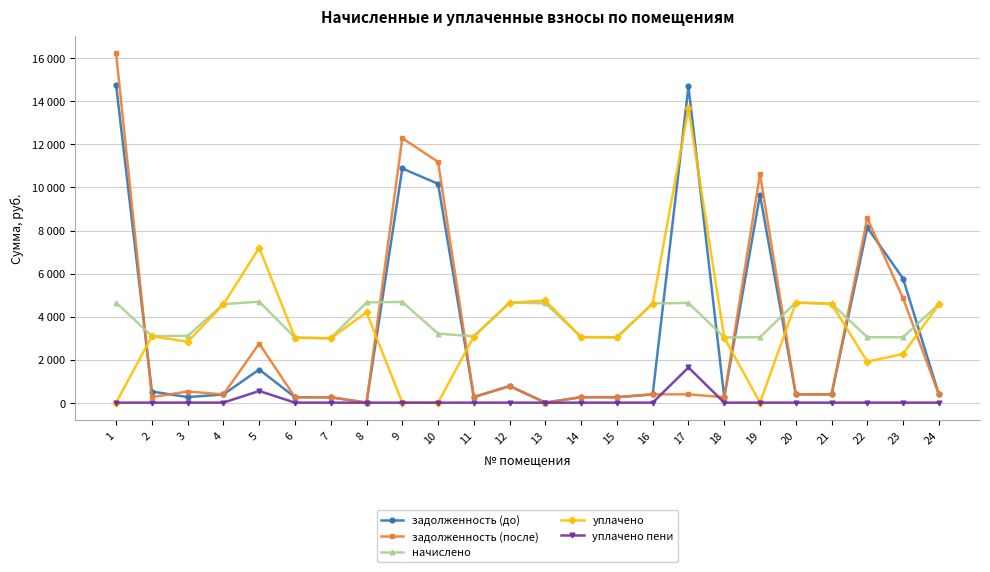

Between 8 and 23, which series saw the biggest shift?

задолженность (до)